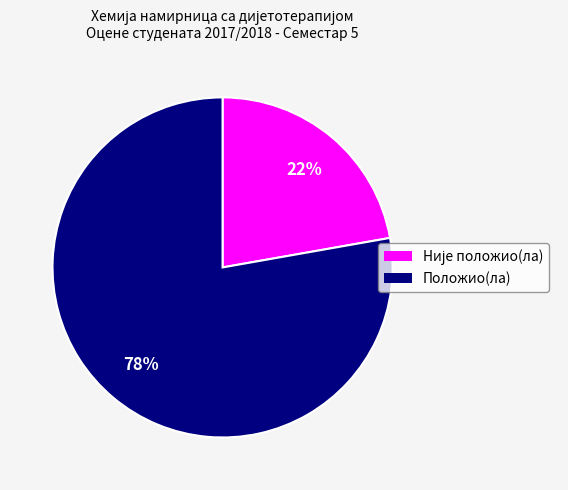

To the nearest percent, what is the difference between the largest and smallest slice percentages?

56%